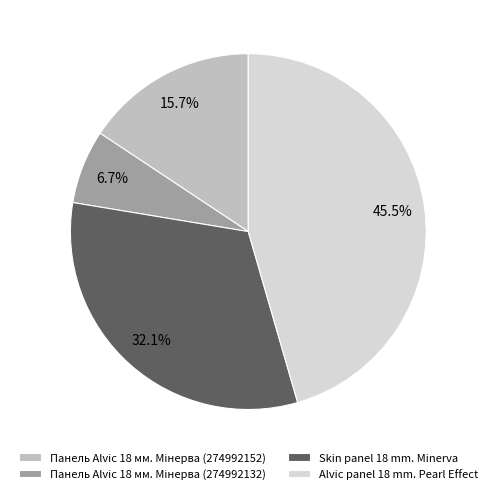

Which has a higher value, Skin panel 18 mm. Minerva or Alvic panel 18 mm. Pearl Effect?

Alvic panel 18 mm. Pearl Effect